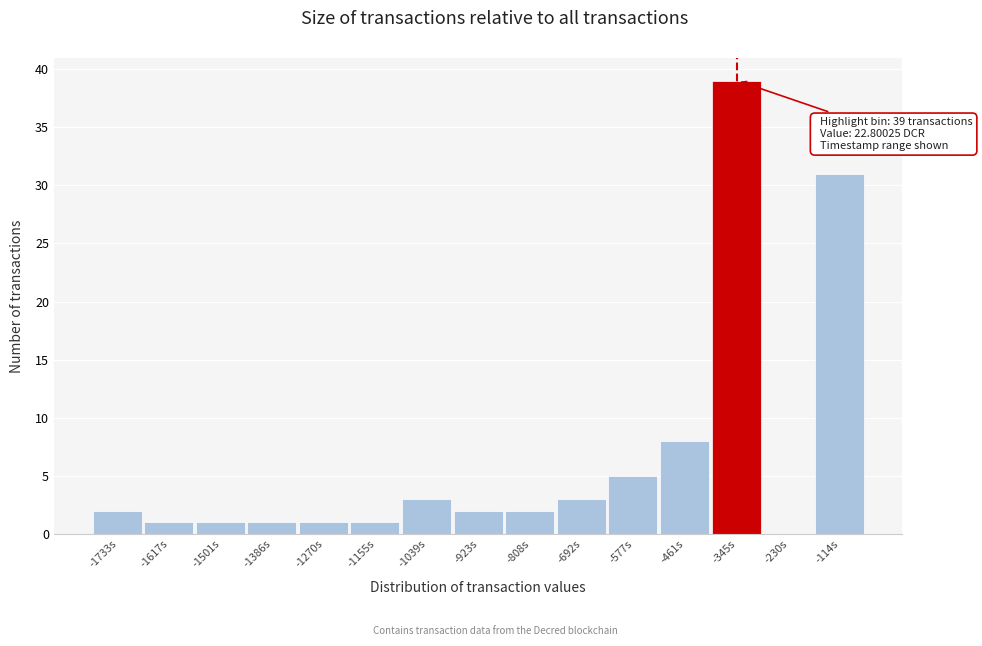

Reading left to right, what are all the values shown in this chart?

-1733s=2	-1617s=1	-1501s=1	-1386s=1	-1270s=1	-1155s=1	-1039s=3	-923s=2	-808s=2	-692s=3	-577s=5	-461s=8	-345s=39	-230s=0	-114s=31